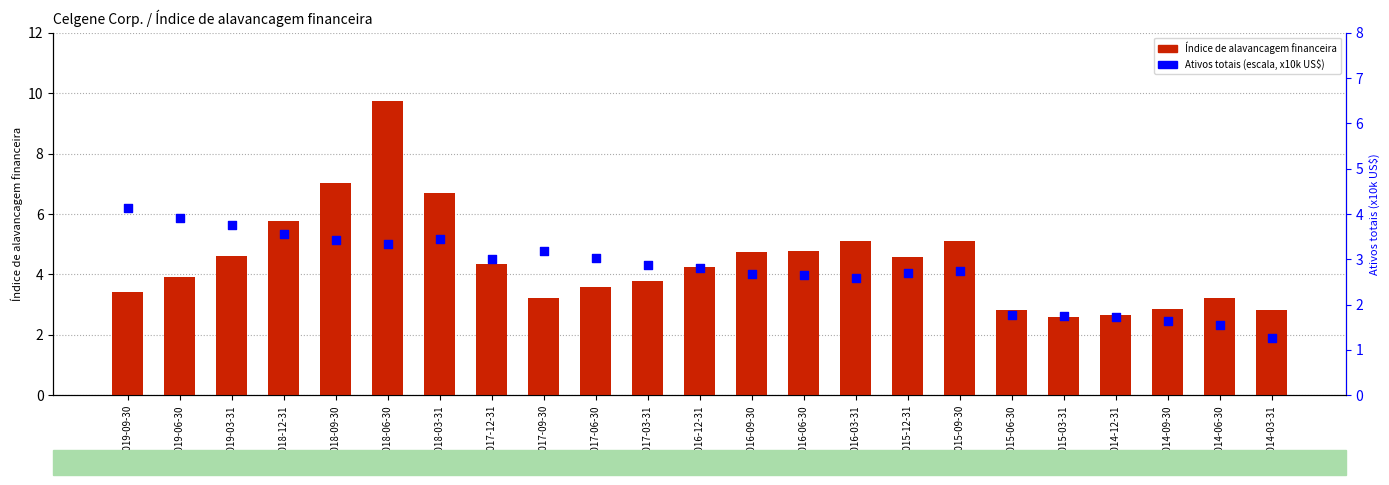

Which series has the largest Y range (max minus min)?

Índice de alavancagem financeira